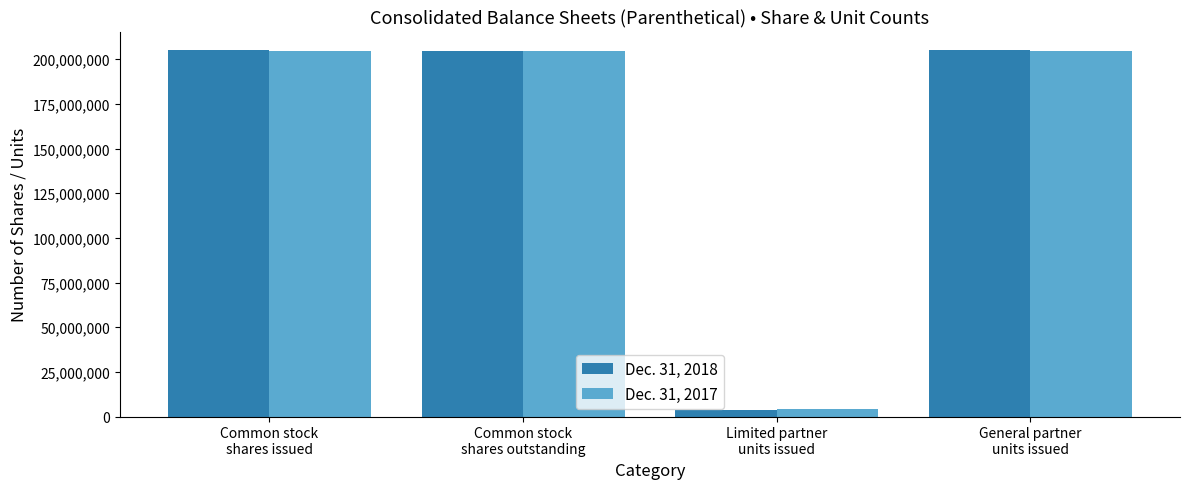

At how many categories does at least one series exceed 40146302?

3